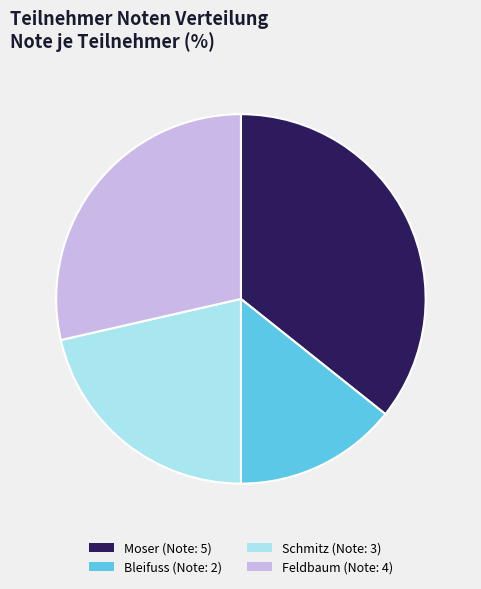

True or false: Moser accounts for 36% of the total.

True